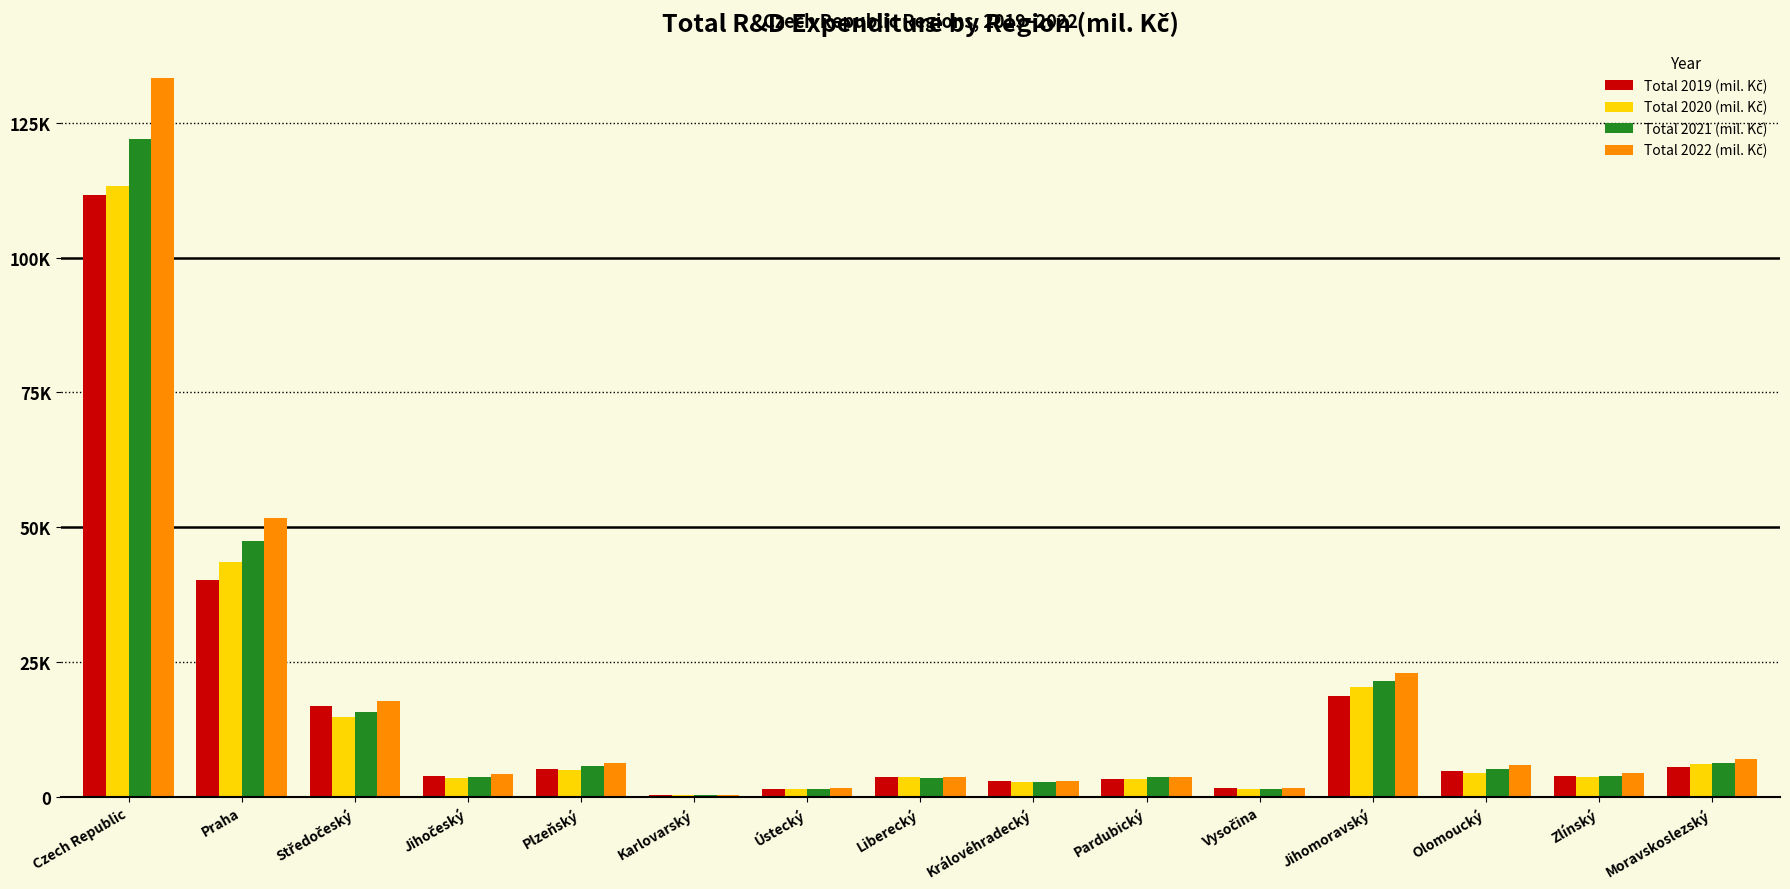

At Moravskoslezský, list the series in order from smallest to largest.

Total 2019 (mil. Kč), Total 2020 (mil. Kč), Total 2021 (mil. Kč), Total 2022 (mil. Kč)